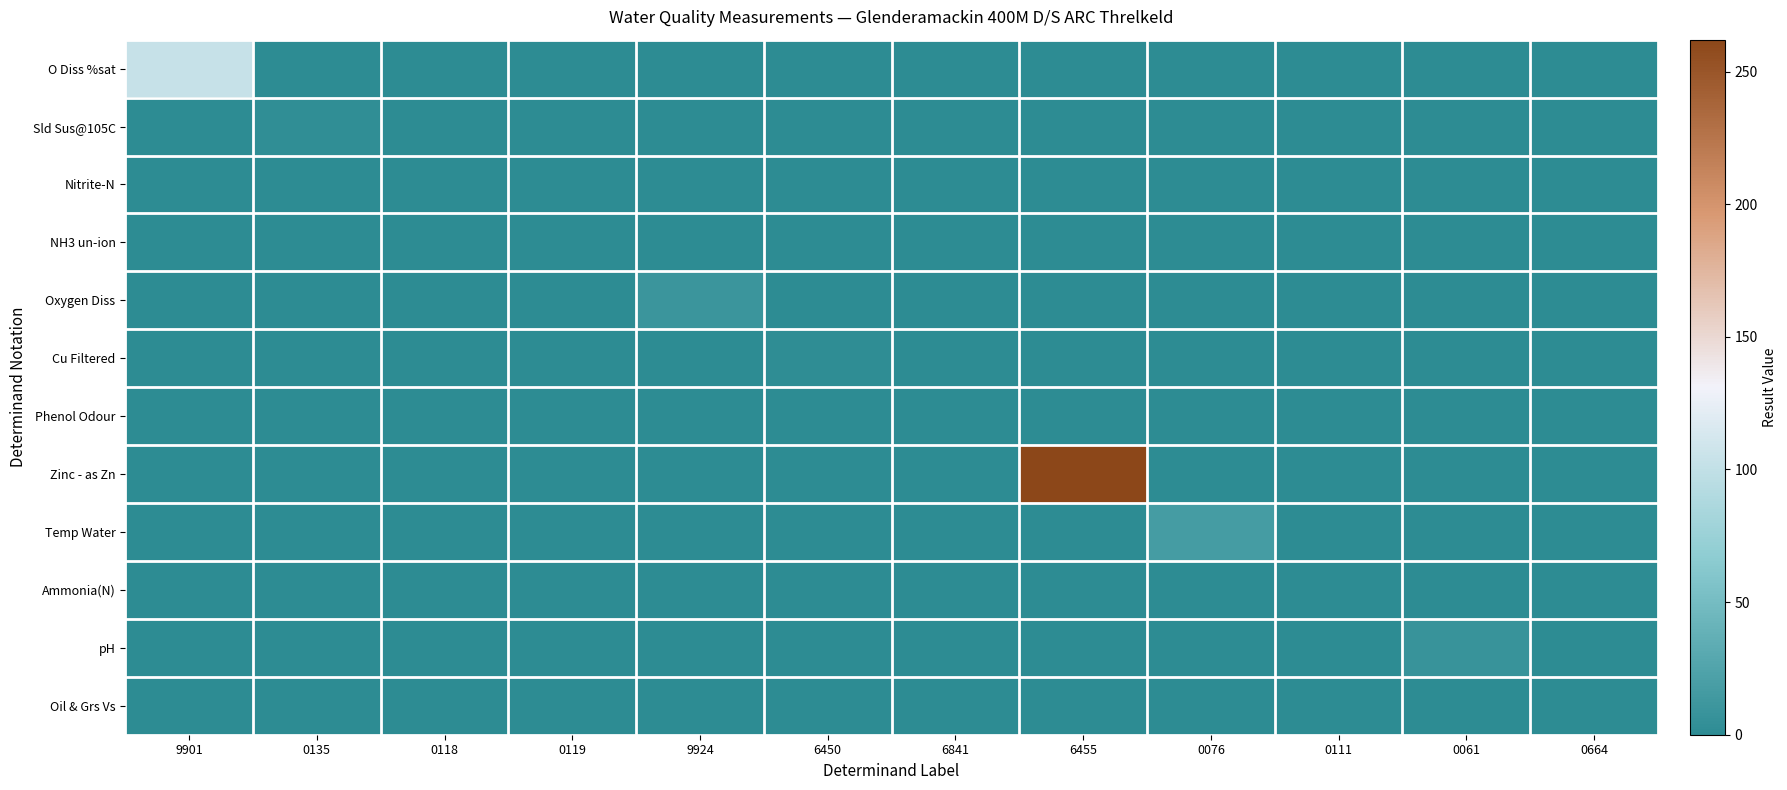

List the series in order of their peak value, highest first.

Zinc - as Zn, O Diss %sat, Temp Water, Oxygen Diss, pH, Sld Sus@105C, Cu Filtered, Ammonia(N), Nitrite-N, NH3 un-ion, Phenol Odour, Oil & Grs Vs